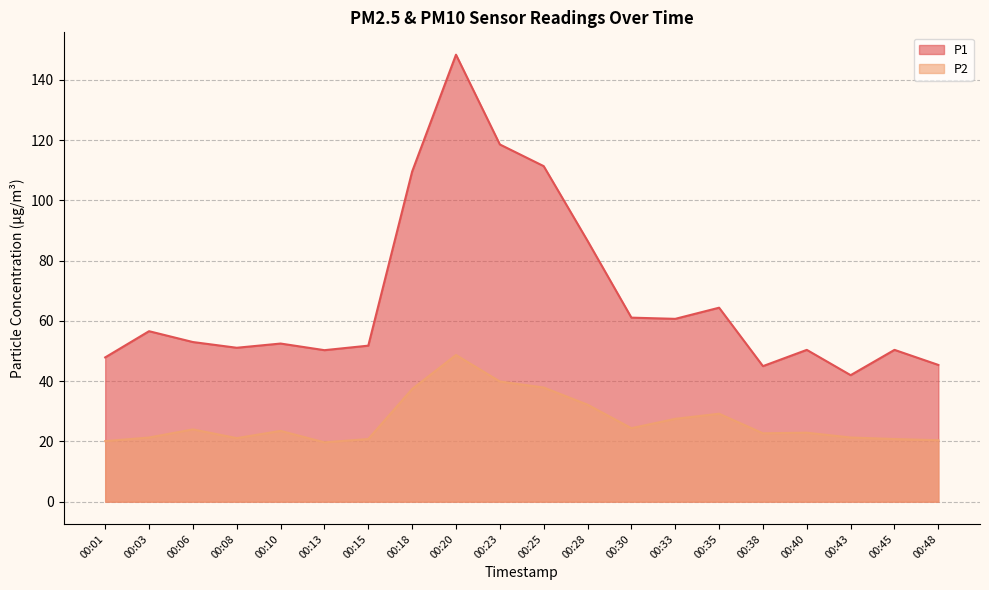

The value of P1 at 00:08 is 35.5. True or false?

False